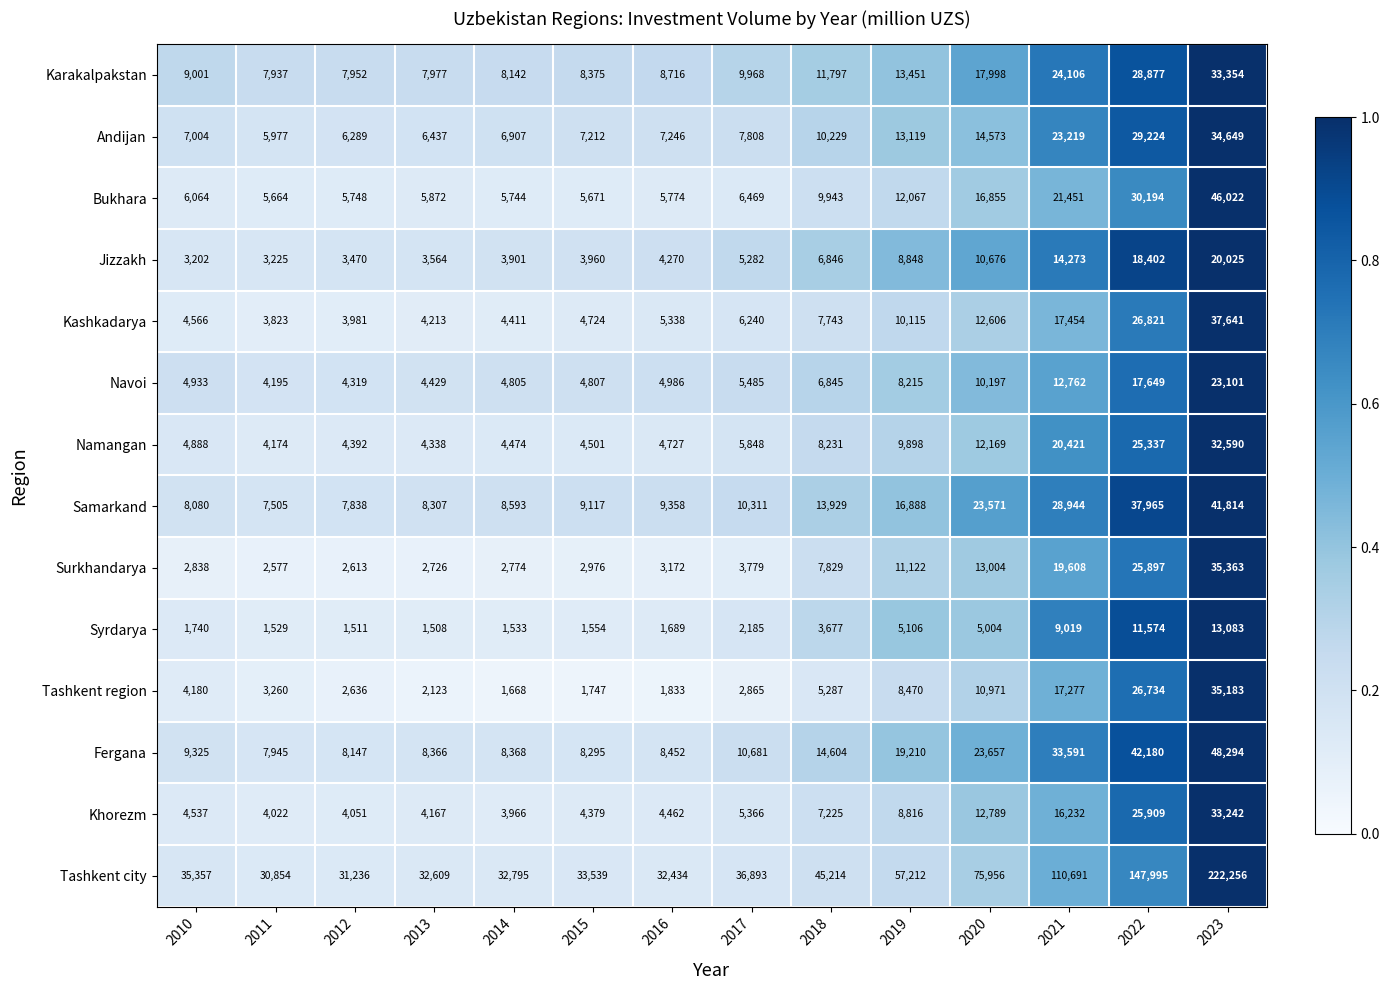

The Syrdarya series shows 1533 at 2014. True or false?

True